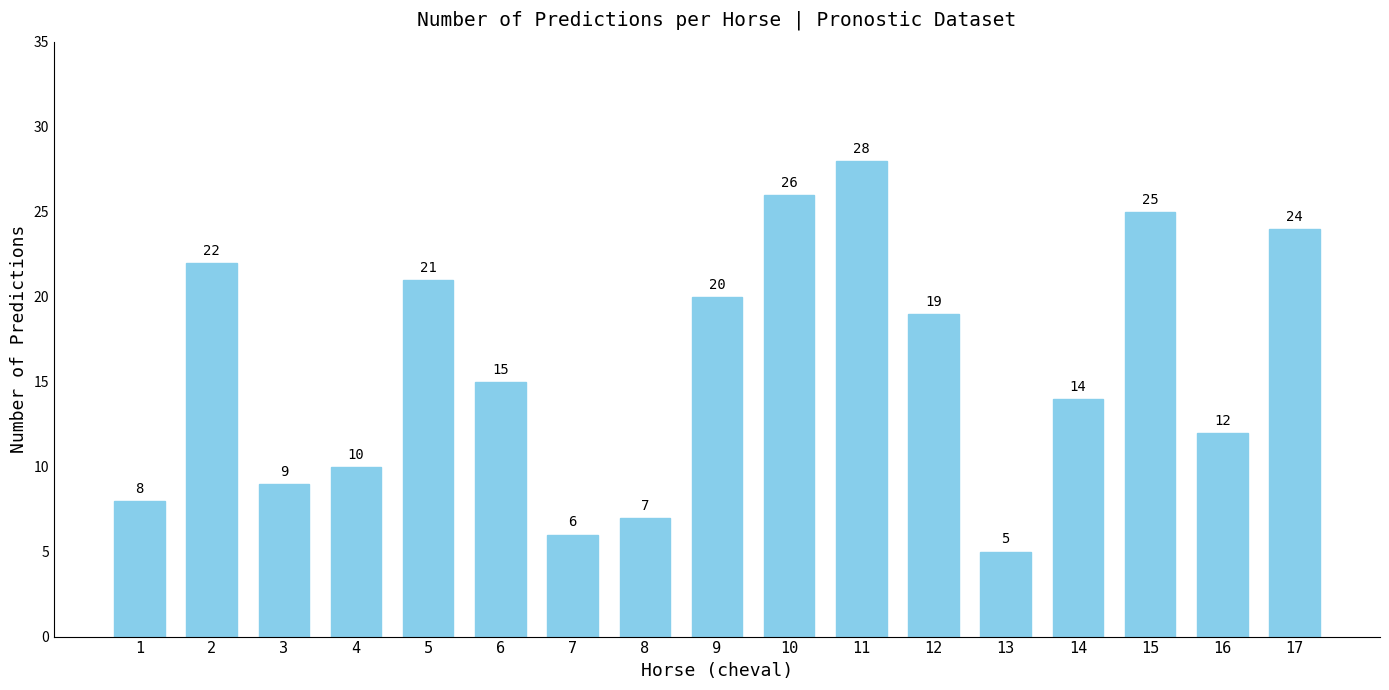

What is the difference between the maximum and second lowest values?

22